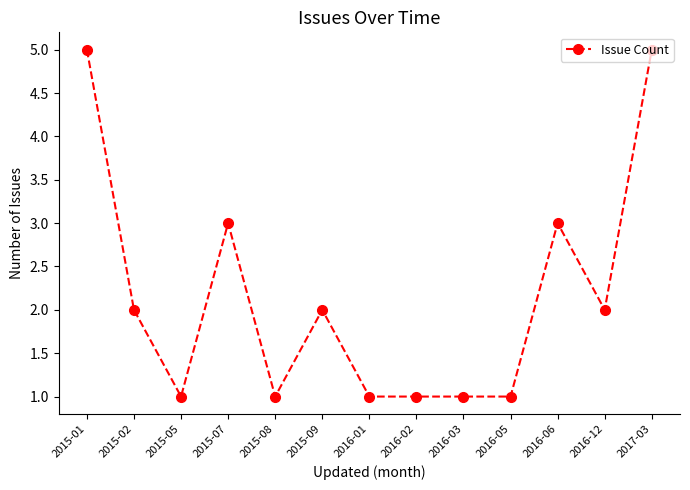

What is the greatest value displayed?

5